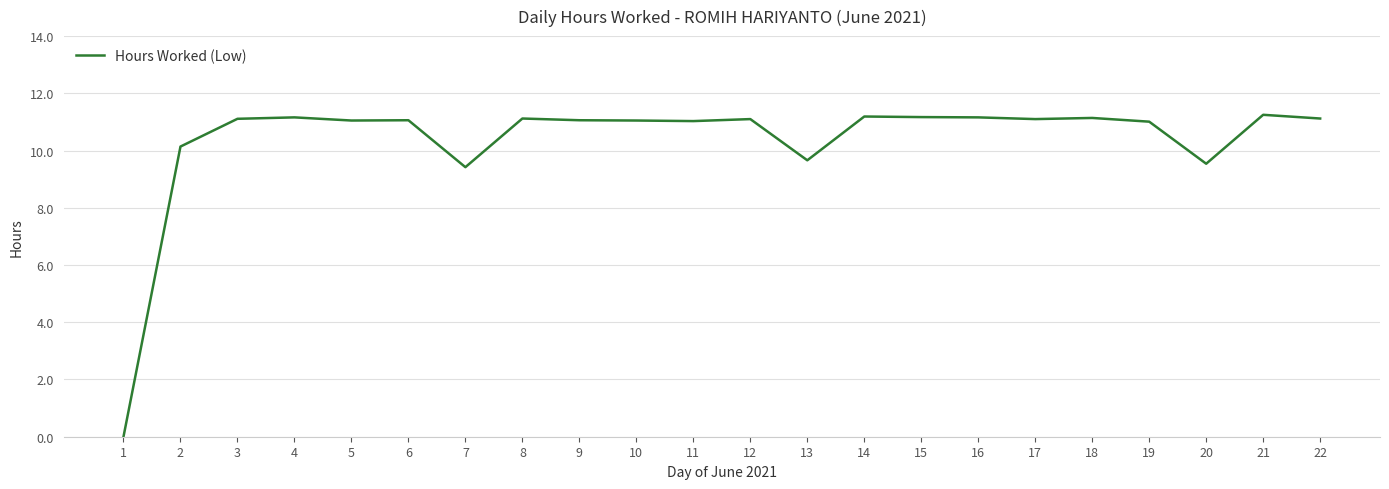

How many series are shown in this chart?

1